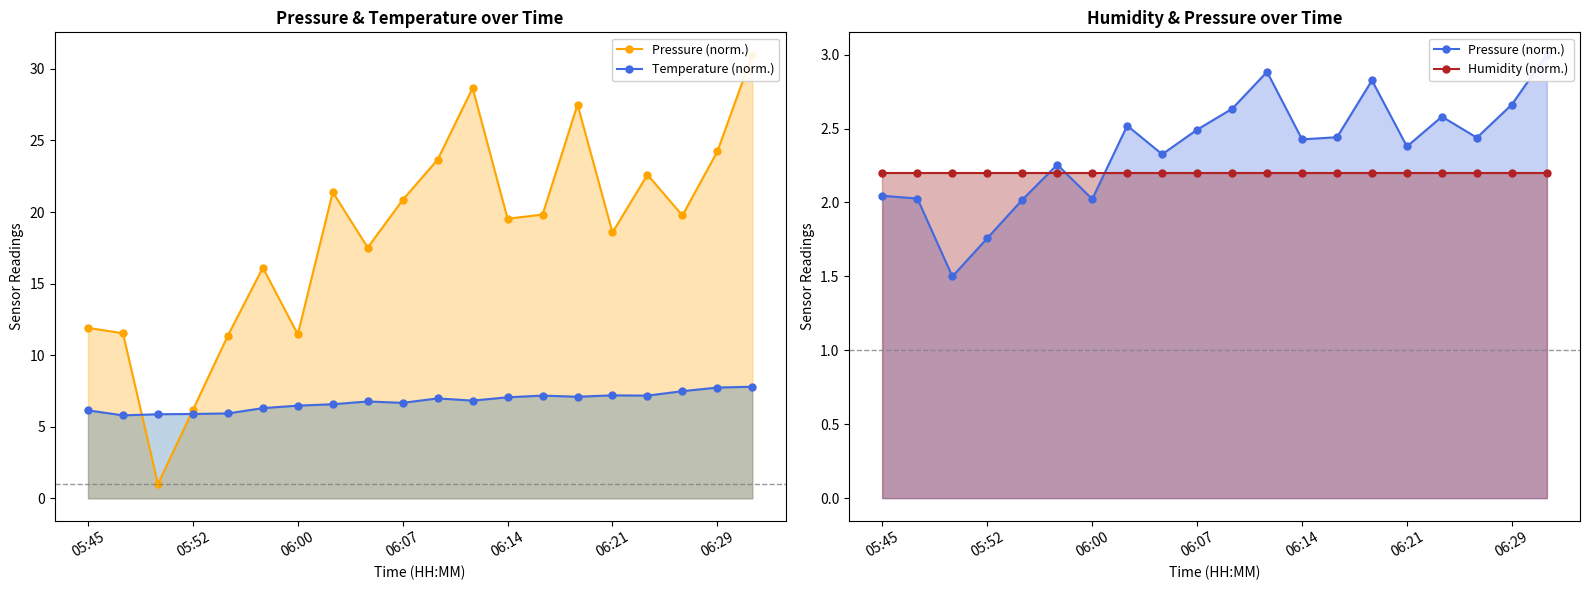

What is the label of the 3rd point from the right?

17